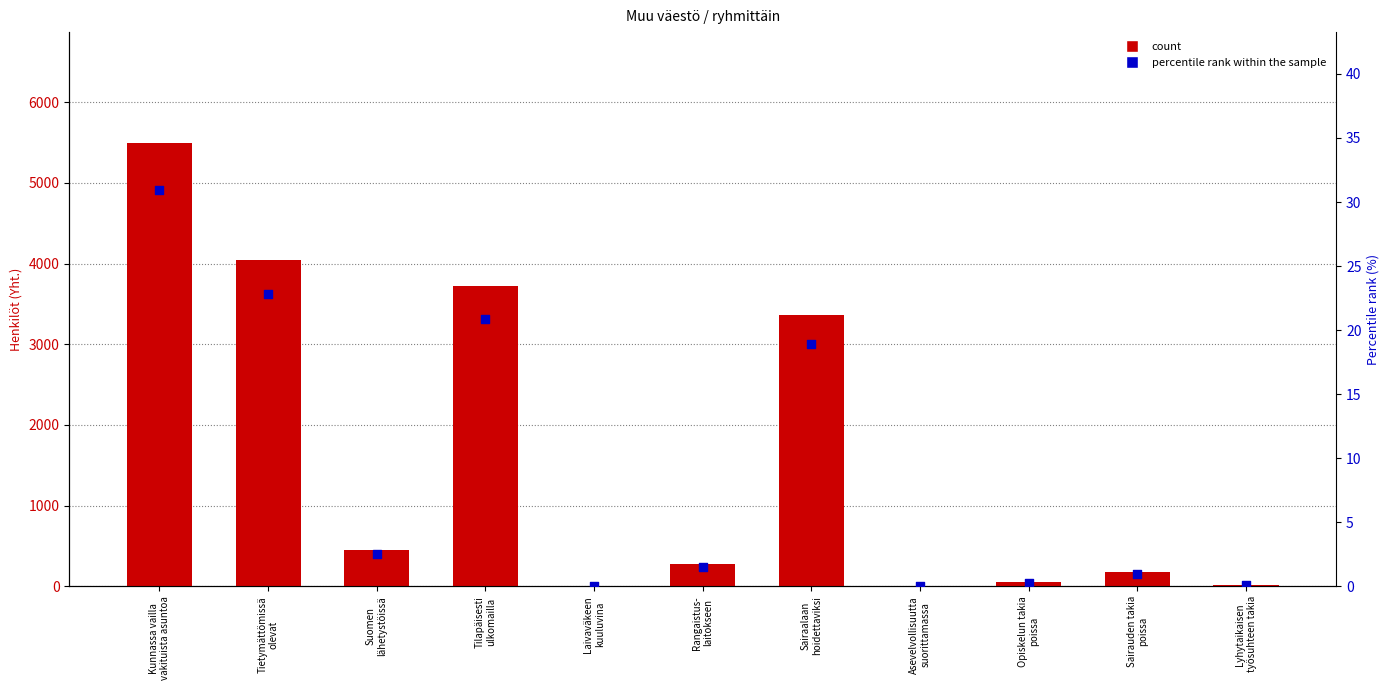

At which category is the sum across all series the highest?

Kunnassa vailla
vakituista asuntoa